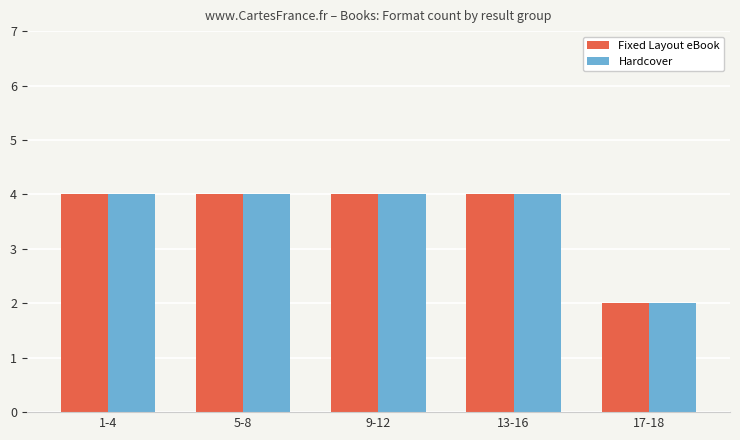

How many Fixed Layout eBook values are between 4 and 5?

4